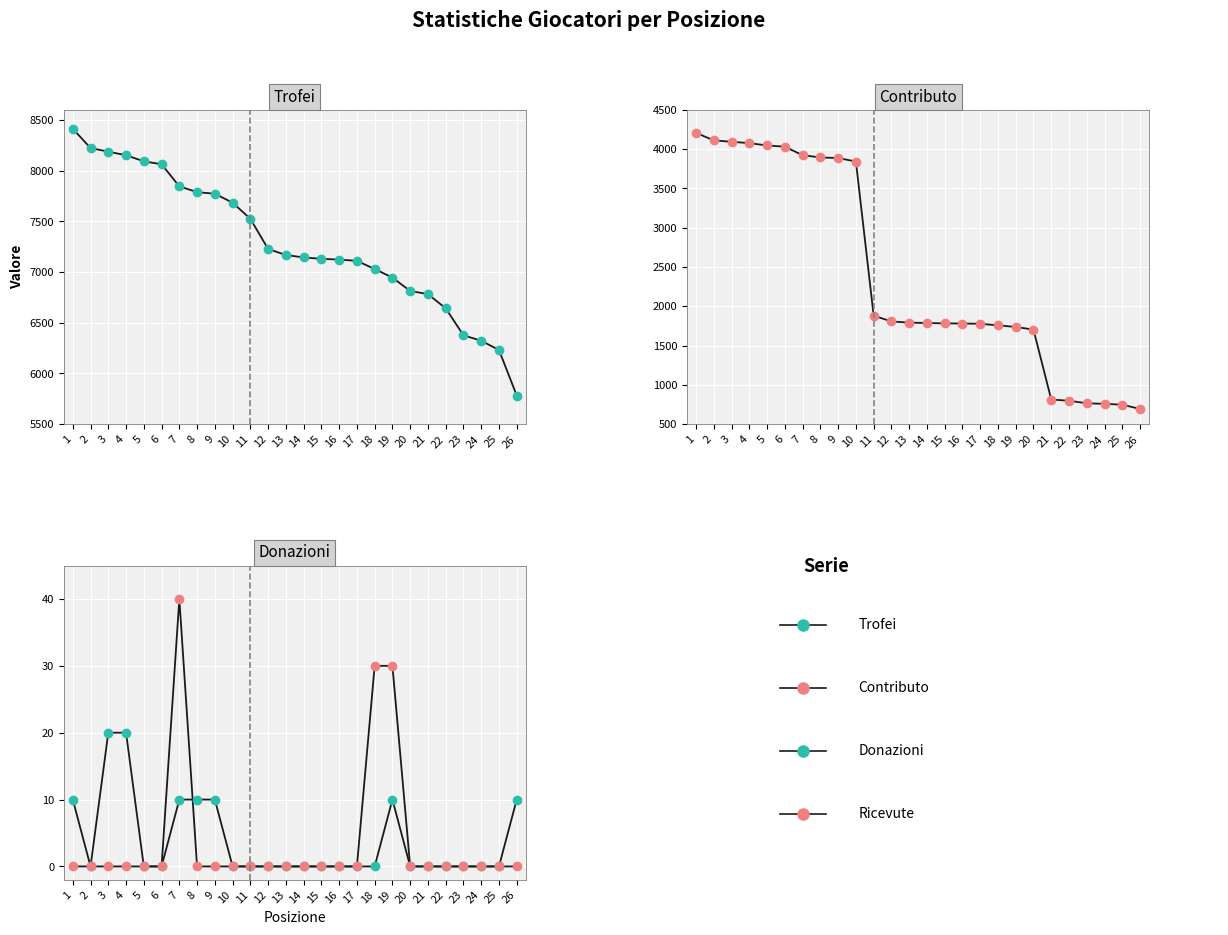

Which series has the largest range (max minus min)?

Contributo